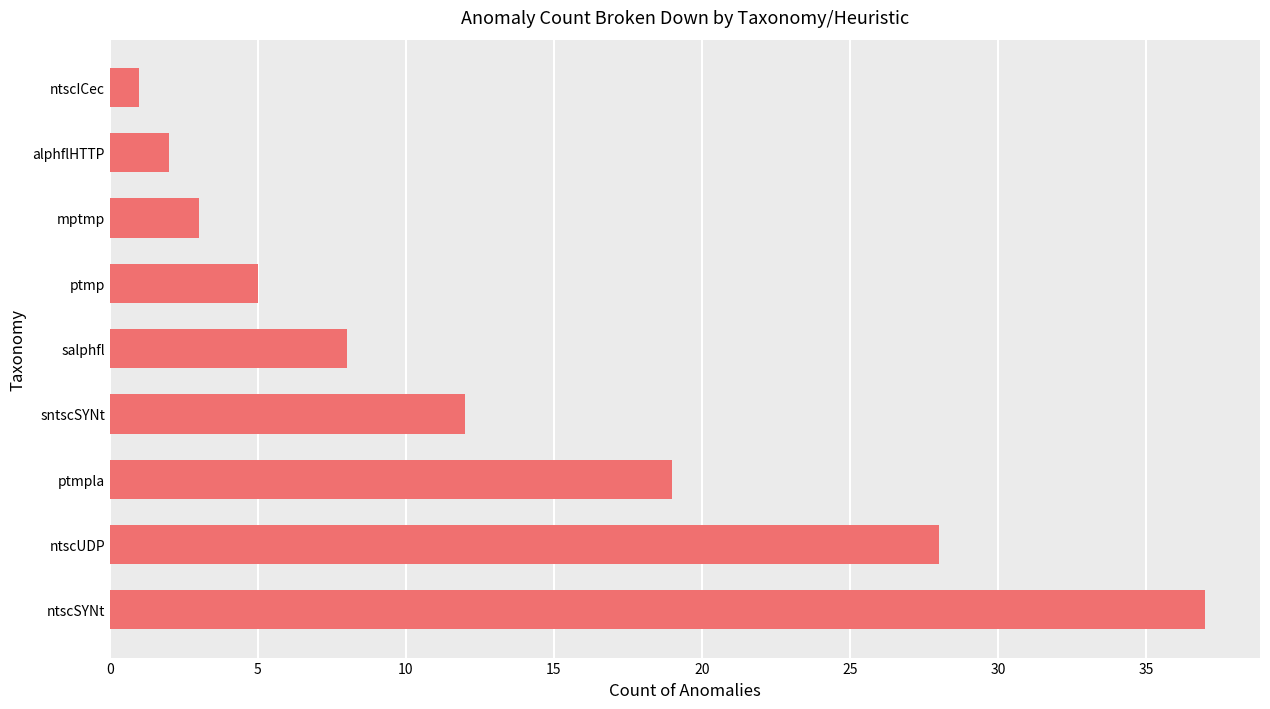

Rank the categories by value from highest to lowest.

ntscSYNt, ntscUDP, ptmpla, sntscSYNt, salphfl, ptmp, mptmp, alphflHTTP, ntscICec